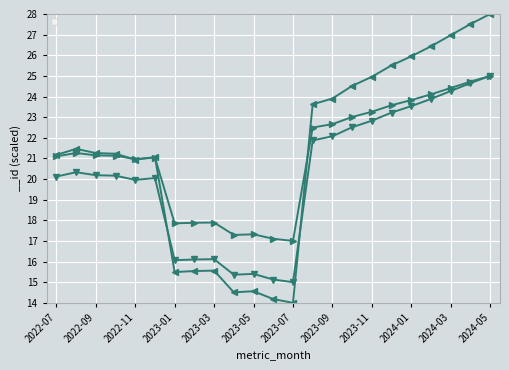

What is the value of the 1st point from the left?

21.2